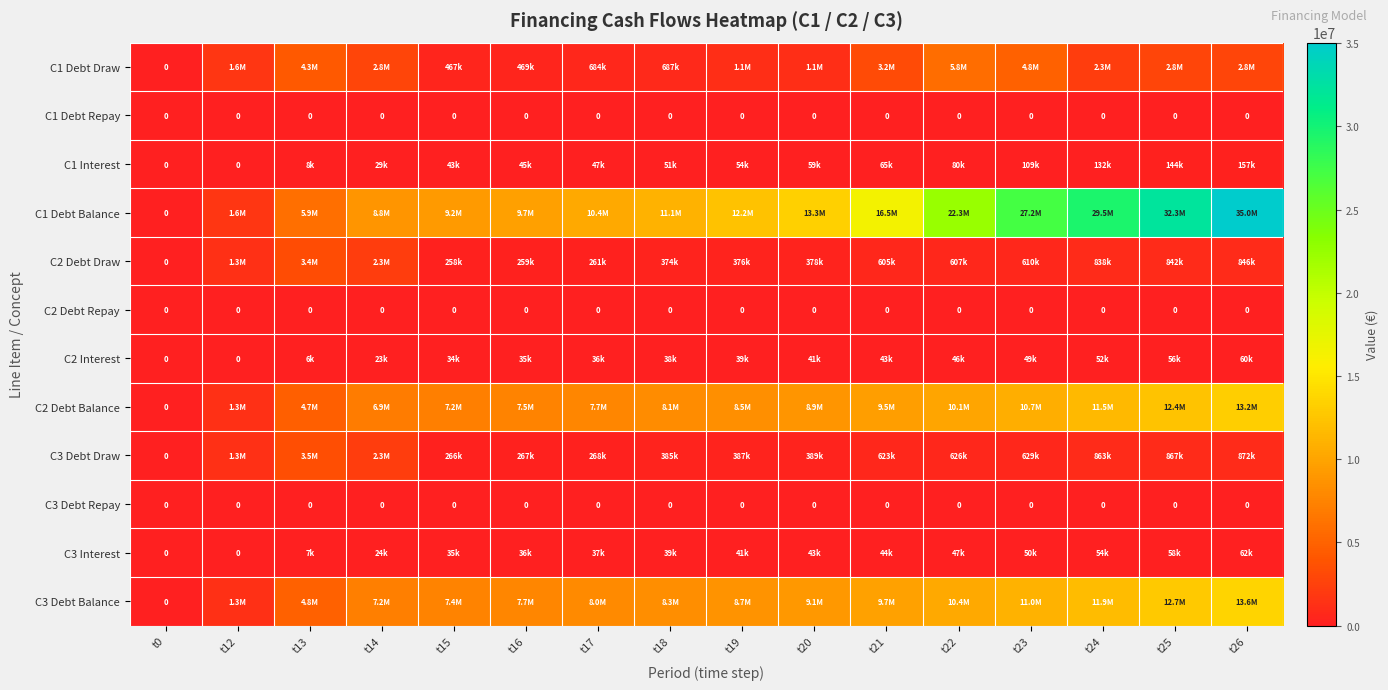

How many data points in C3 Debt Balance are above 8735090?

8